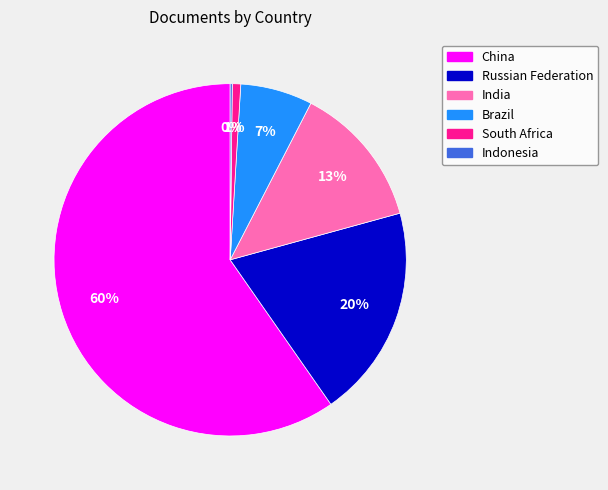

To the nearest percent, what percentage of the pie is Brazil?

7%